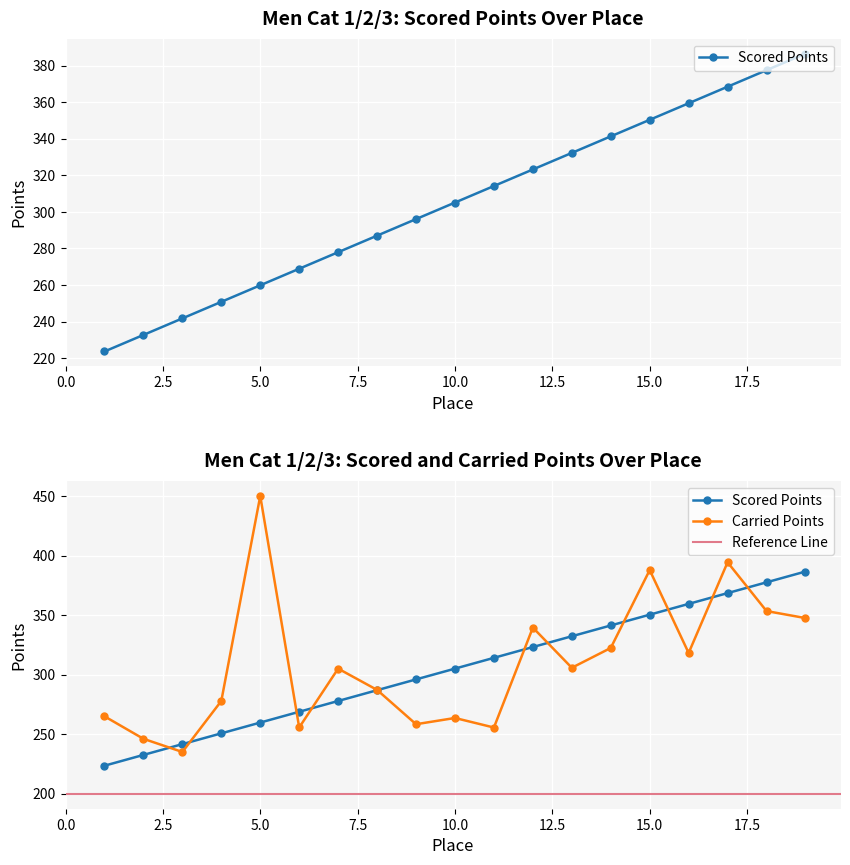

What is the maximum value shown in the chart?

450.0